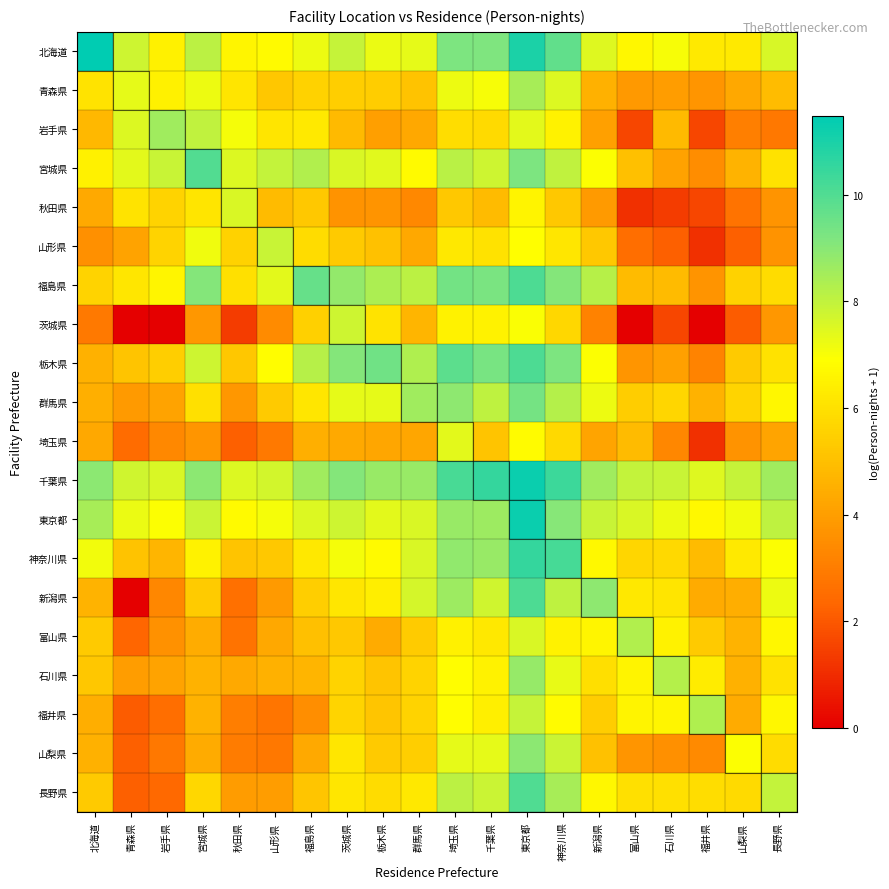

List the series in order of their peak value, lowest first.

埼玉県, 秋田県, 茨城県, 山形県, 富山県, 福井県, 青森県, 岩手県, 石川県, 山梨県, 群馬県, 宮城県, 長野県, 福島県, 栃木県, 新潟県, 神奈川県, 東京都, 千葉県, 北海道